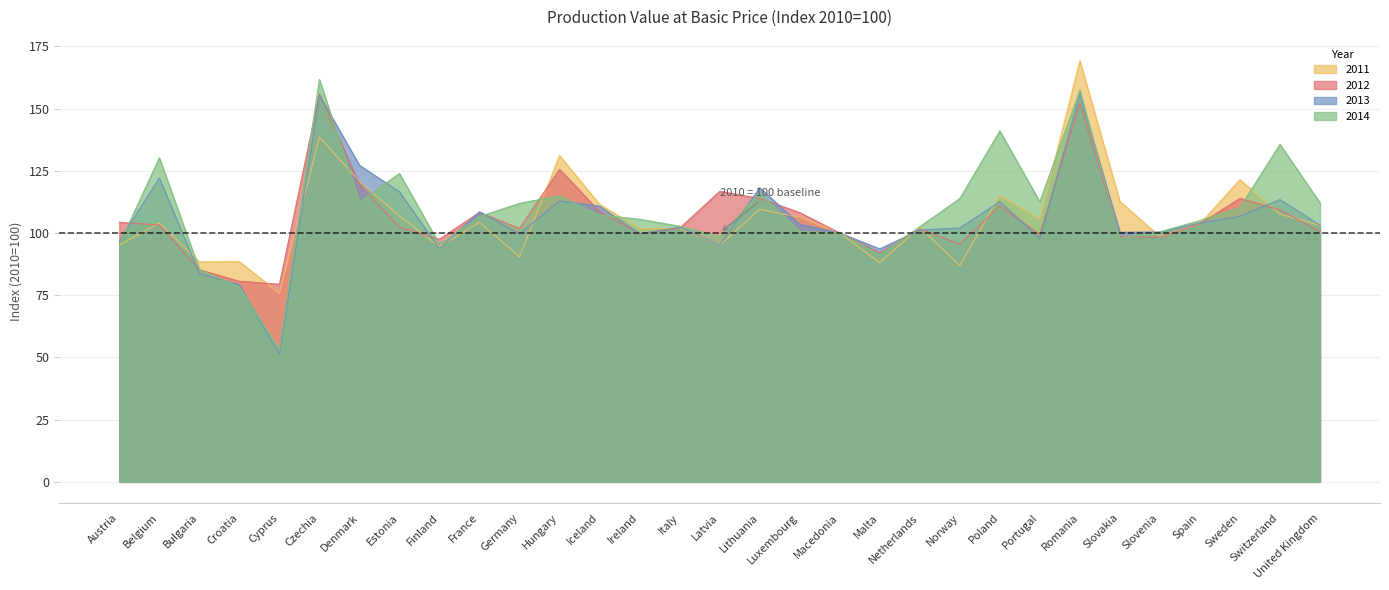

What are all the series names shown in the legend?

2011, 2012, 2013, 2014